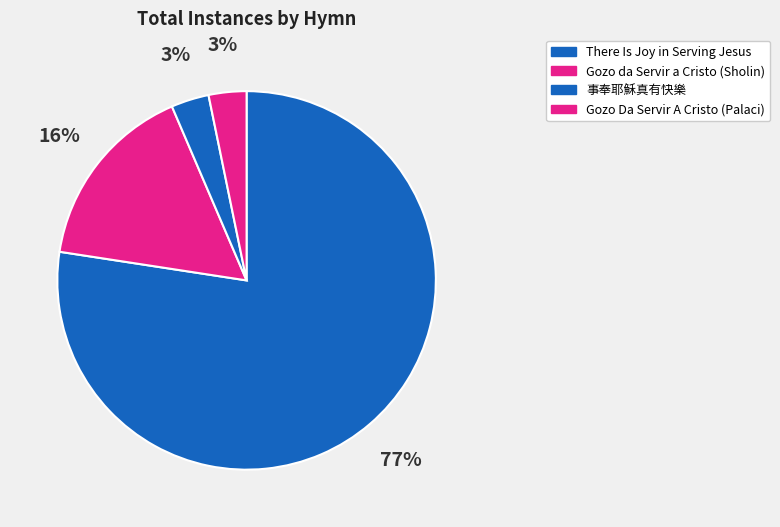

What is the largest slice in the pie chart?

There Is Joy in Serving Jesus